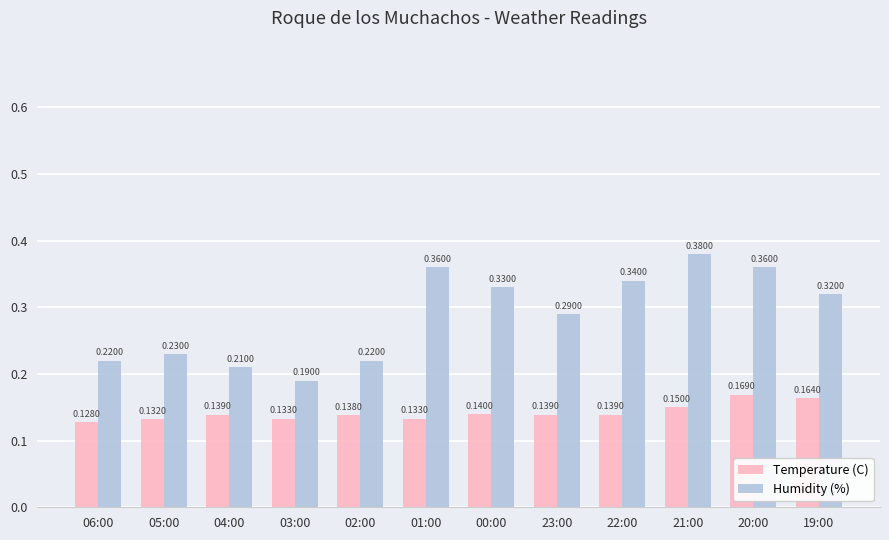

Does the chart contain any negative values?

No